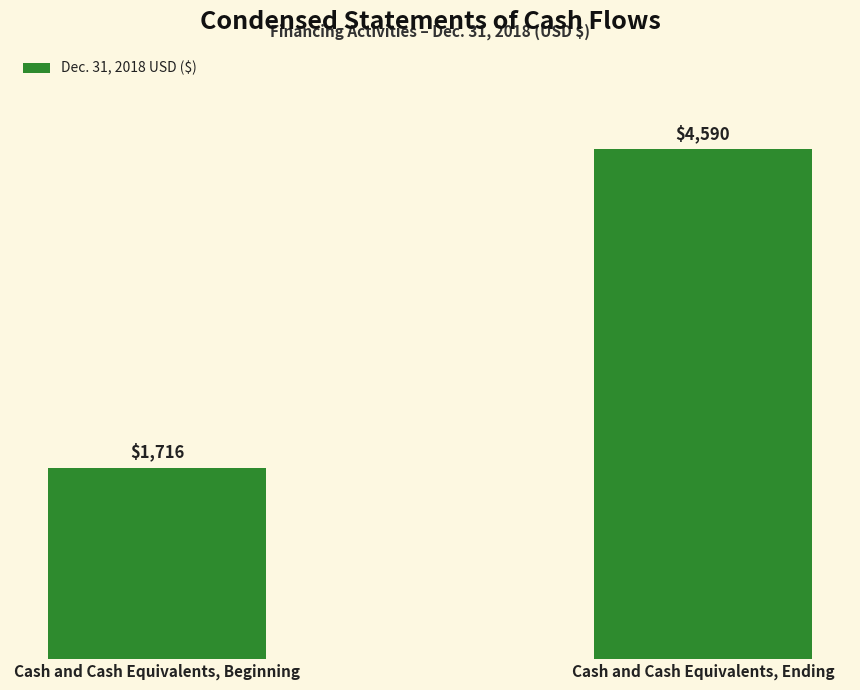

How many bars are there in total?

2